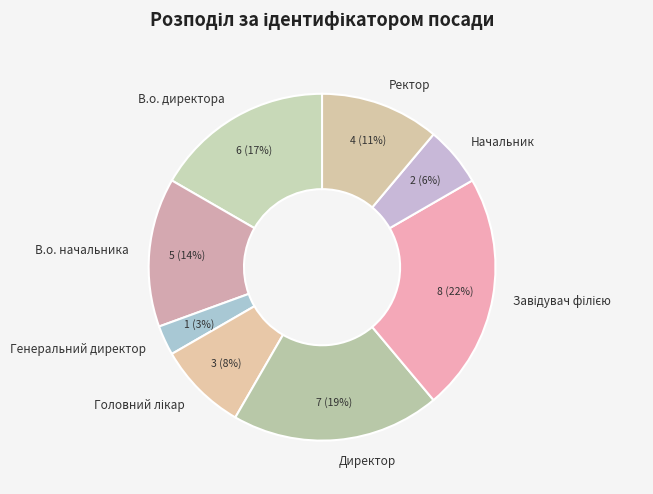

To the nearest percent, what percentage of the pie is Генеральний директор?

3%